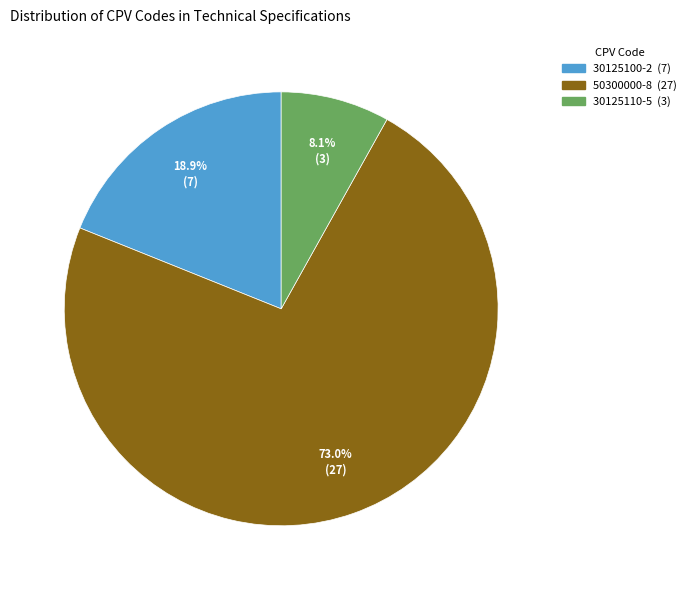

Which category has the biggest portion of the pie?

50300000-8